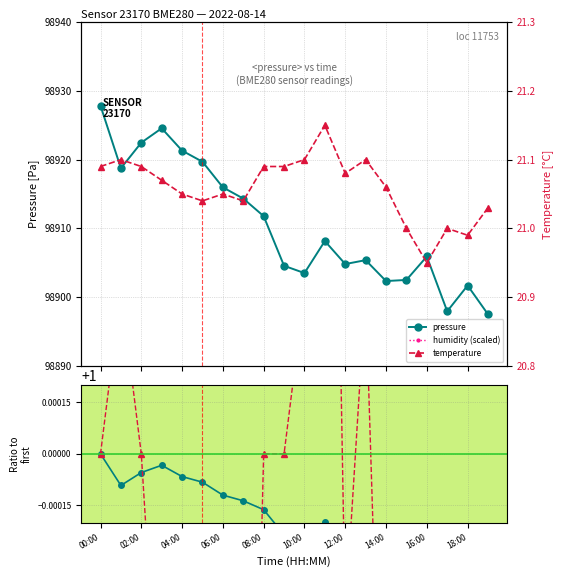

Between 06:00 and 10:00, which series saw the biggest shift?

temperature